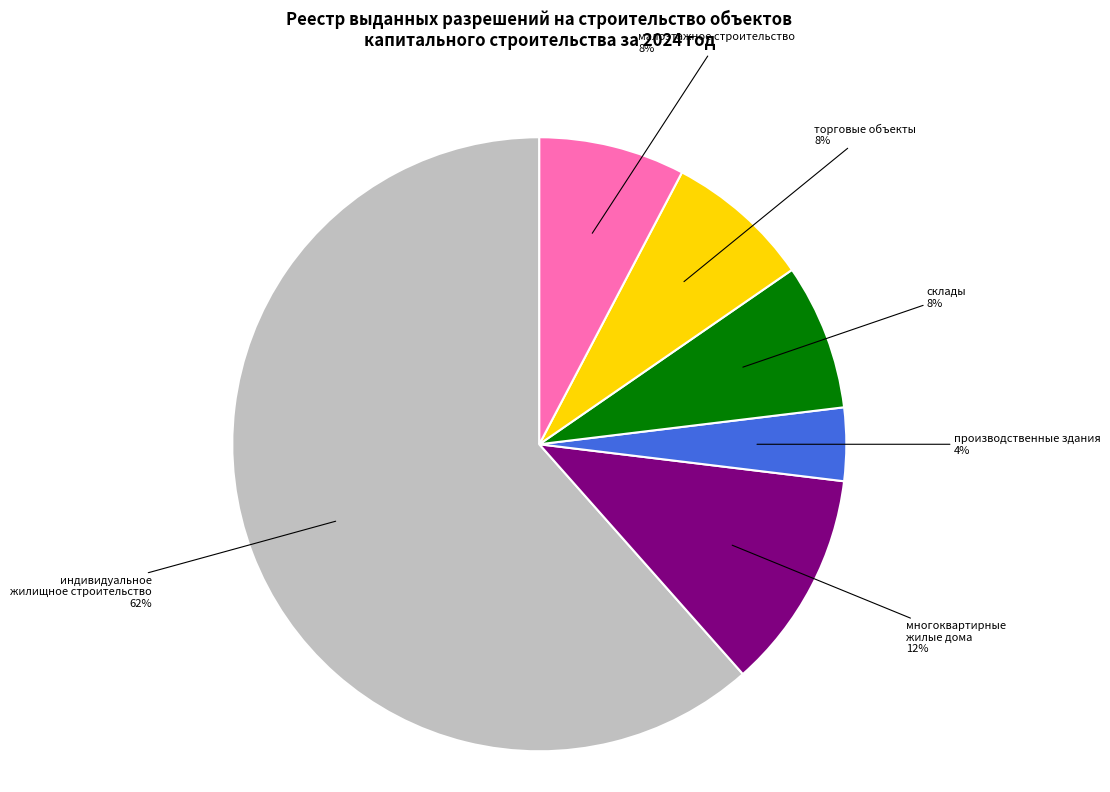

Does any single category account for the majority?

Yes